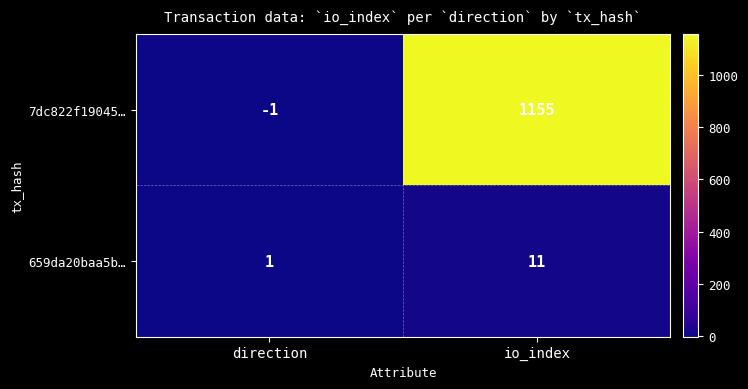

At which label is 7dc822f19045… closest to 577?

direction